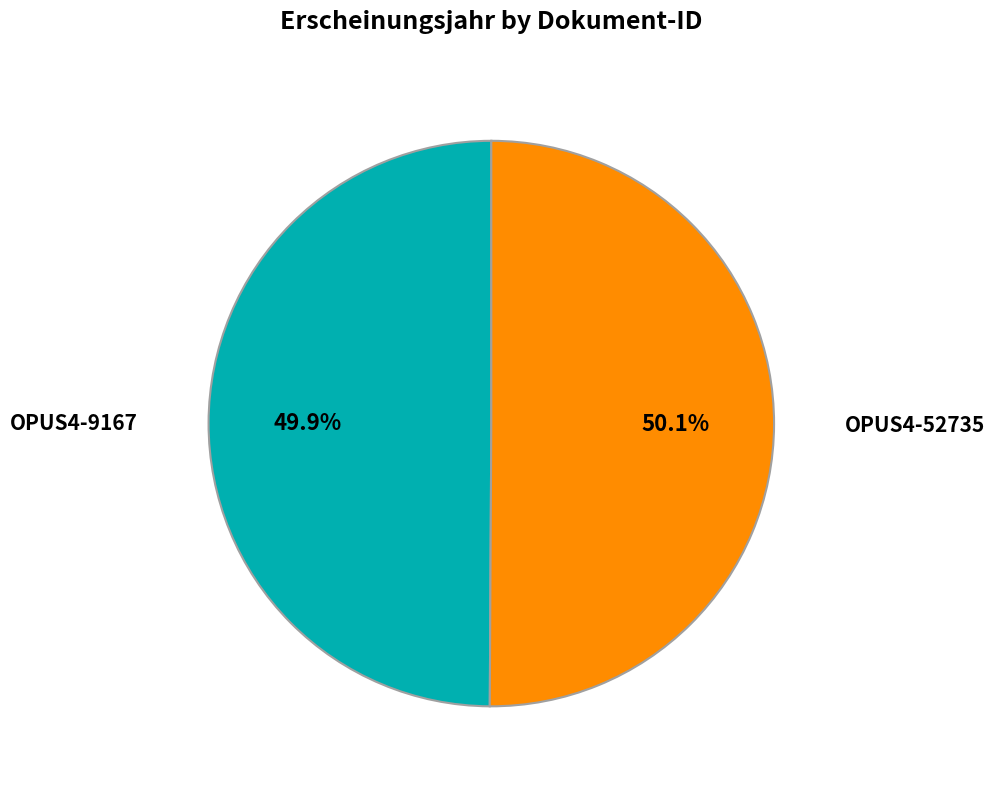

Is there a majority slice in this chart?

Yes